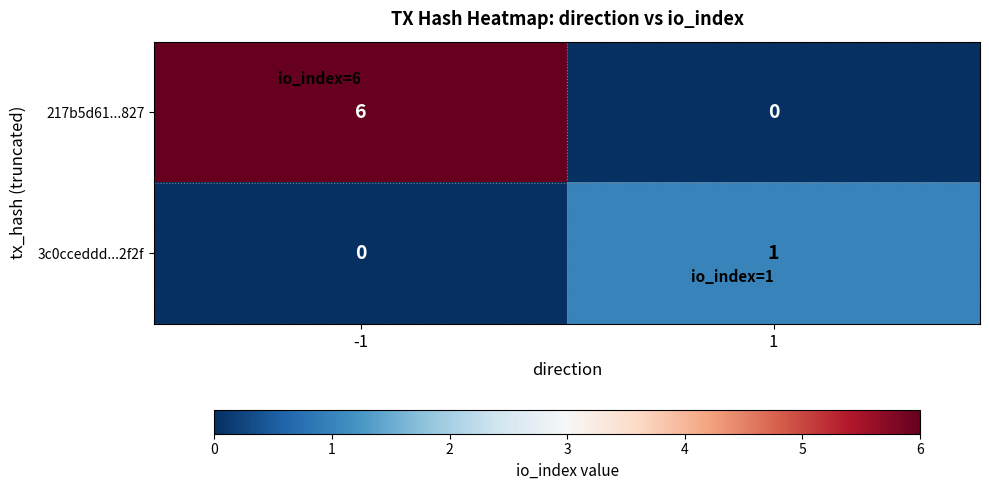

Rank the series at -1 from lowest to highest value.

3c0cceddd...2f2f, 217b5d61...827